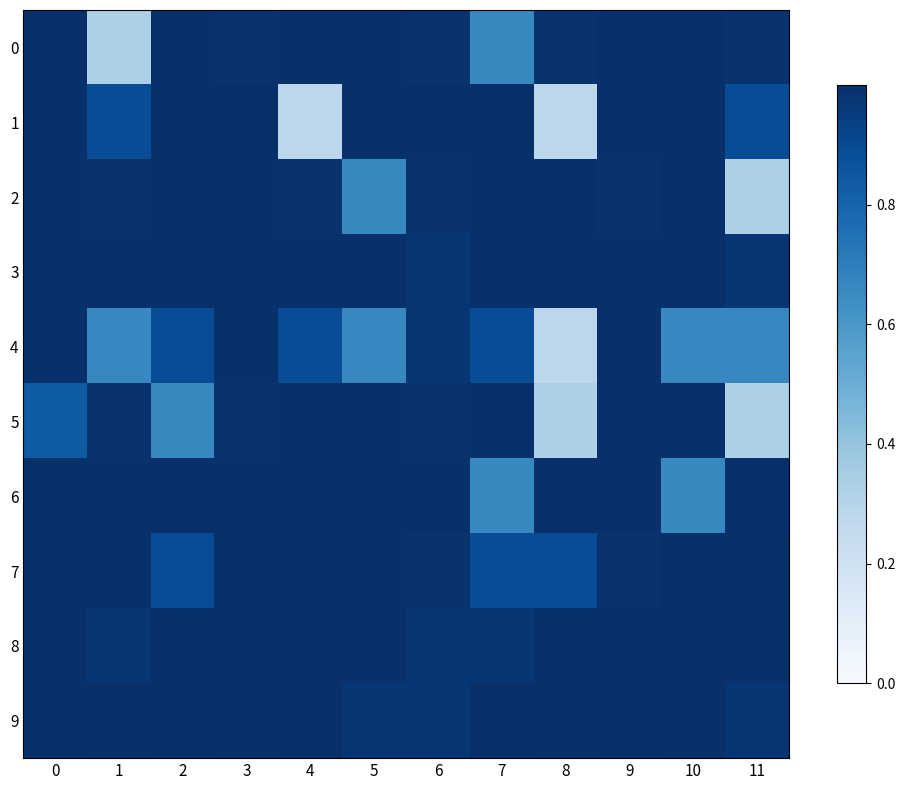

Which series changed the most between 5 and 9?

4